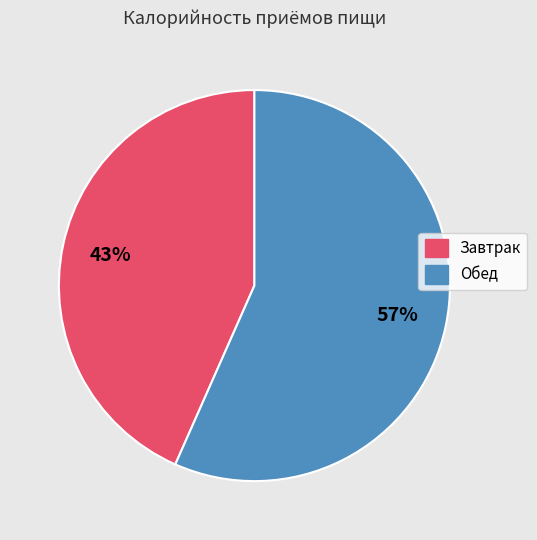

Which slice is the largest?

Обед